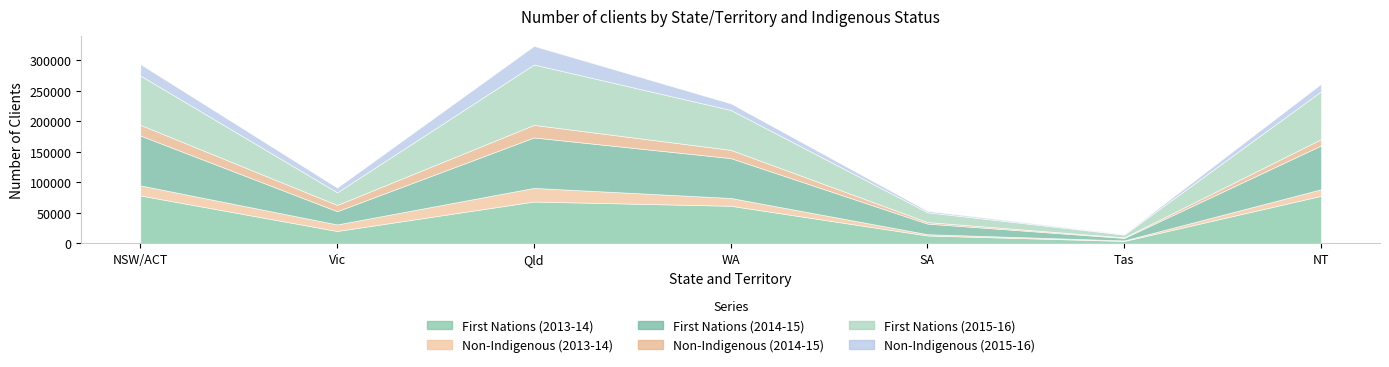

True or false: First Nations (2013-14) has a value of 33675 at WA.

False